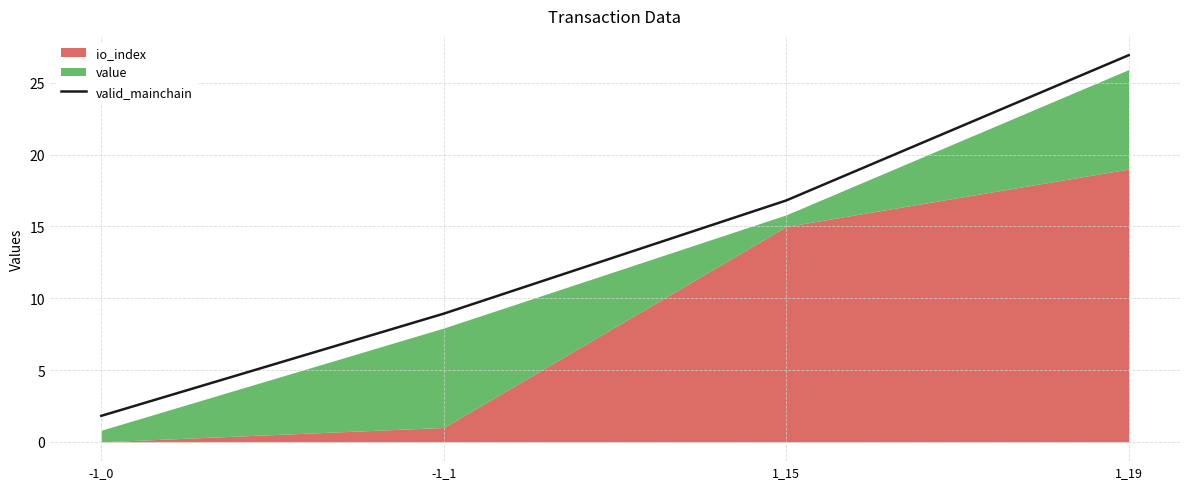

At which label does the data first exceed 16?

1_15